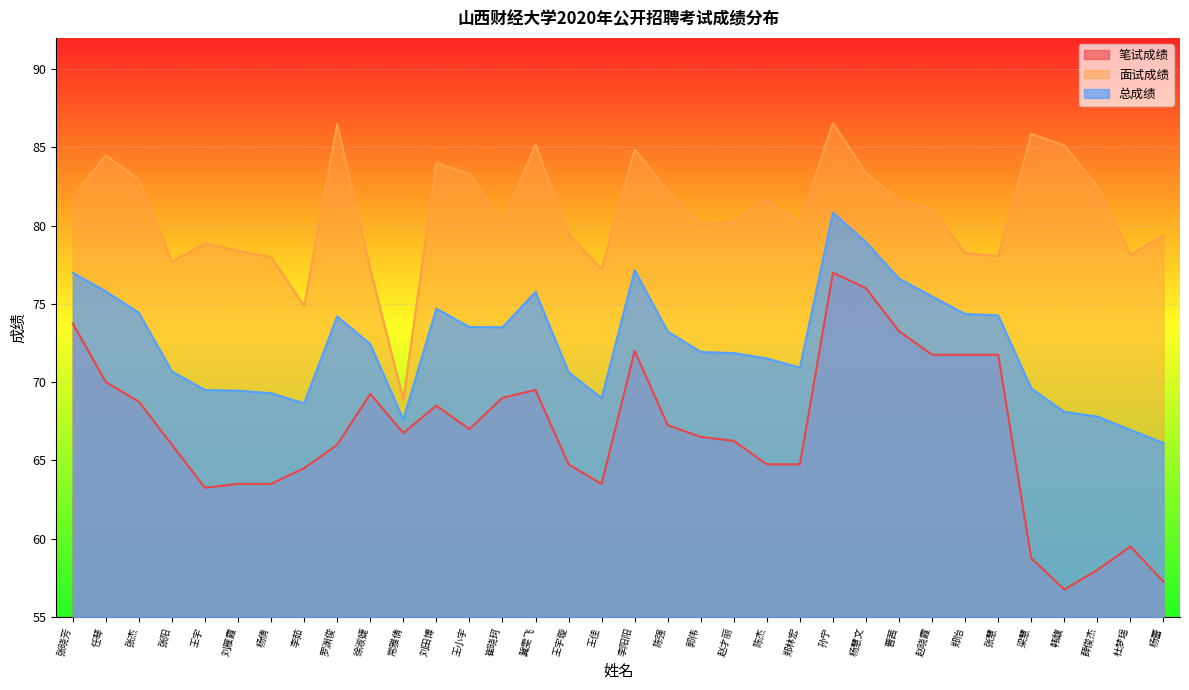

Between 刘雁霞 and 曹茜, which is larger?

曹茜